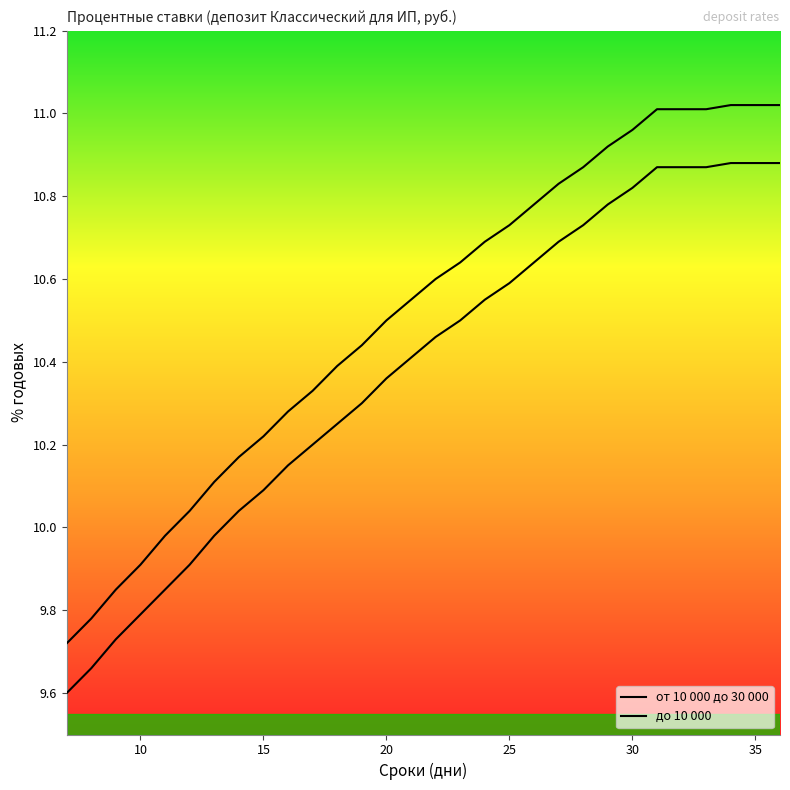

How many lines are shown in the chart?

2